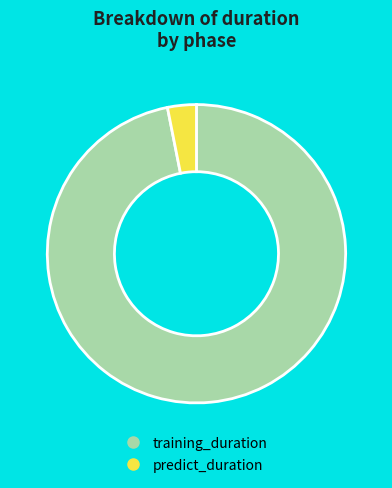

Which has a higher value, predict_duration or training_duration?

training_duration